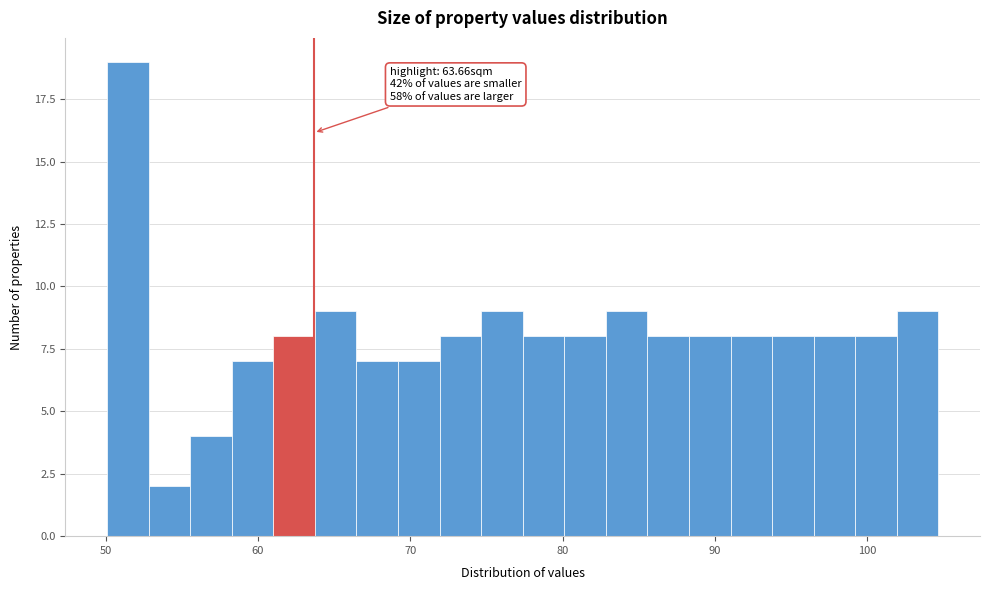

Read against the x-axis, roughly where is the centre of the tallest bar?

51